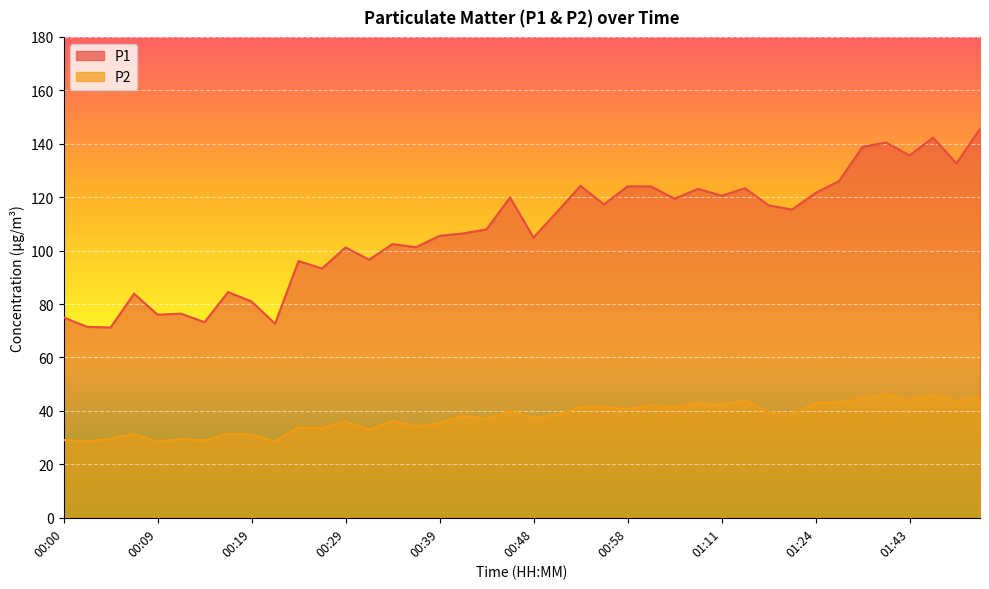

At which category is the sum across all series the highest?

01:50